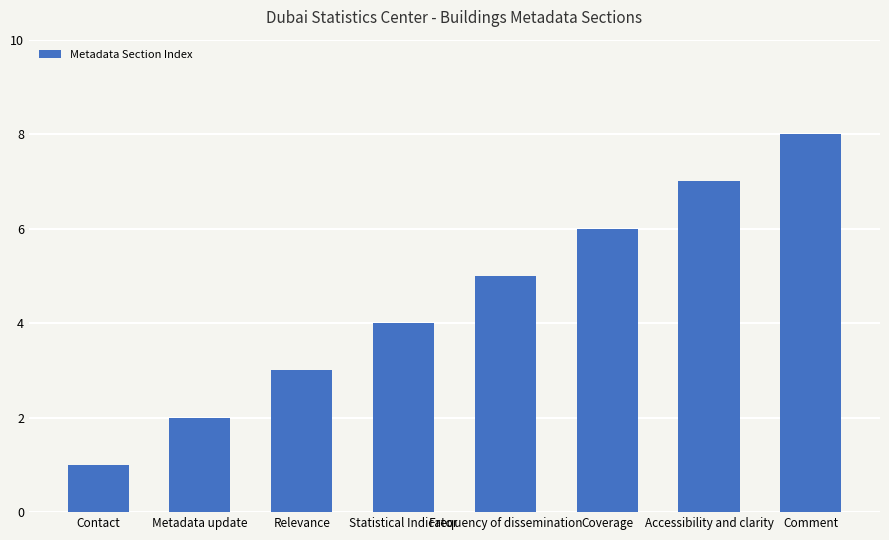

Count the number of categories in the chart.

8